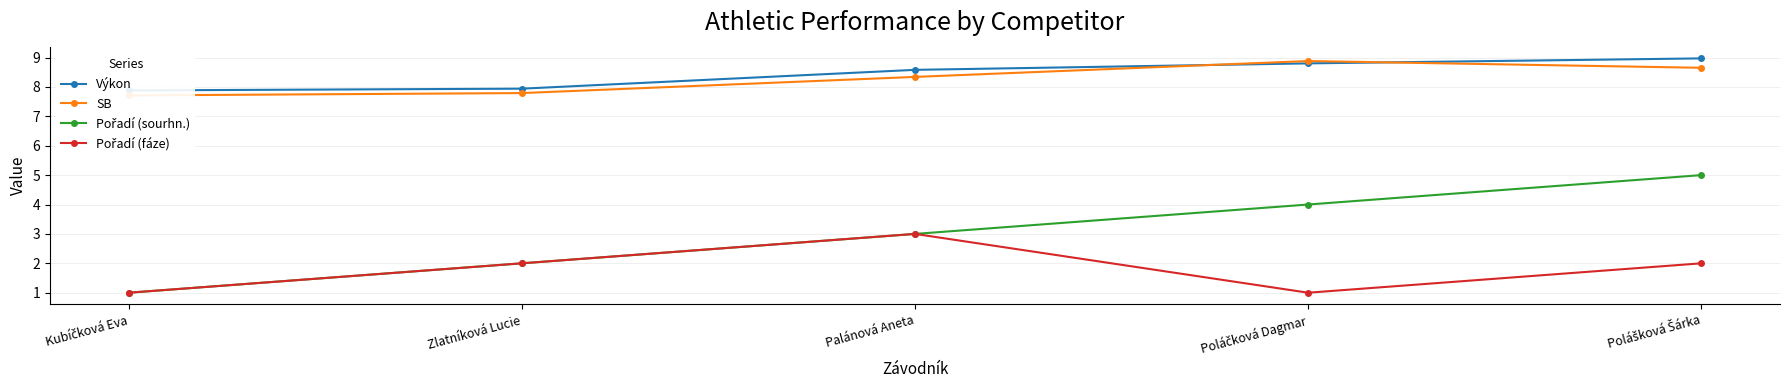

What is the label of the 3rd point from the left?

Palánová Aneta